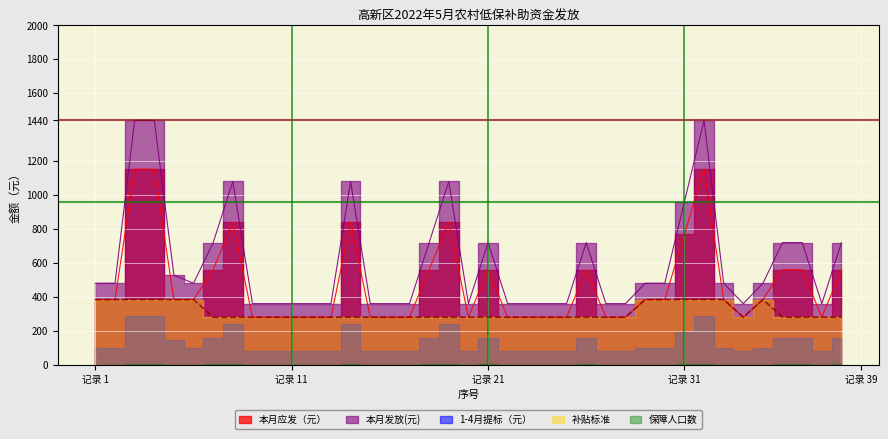

At how many categories does at least one series exceed 847?

7